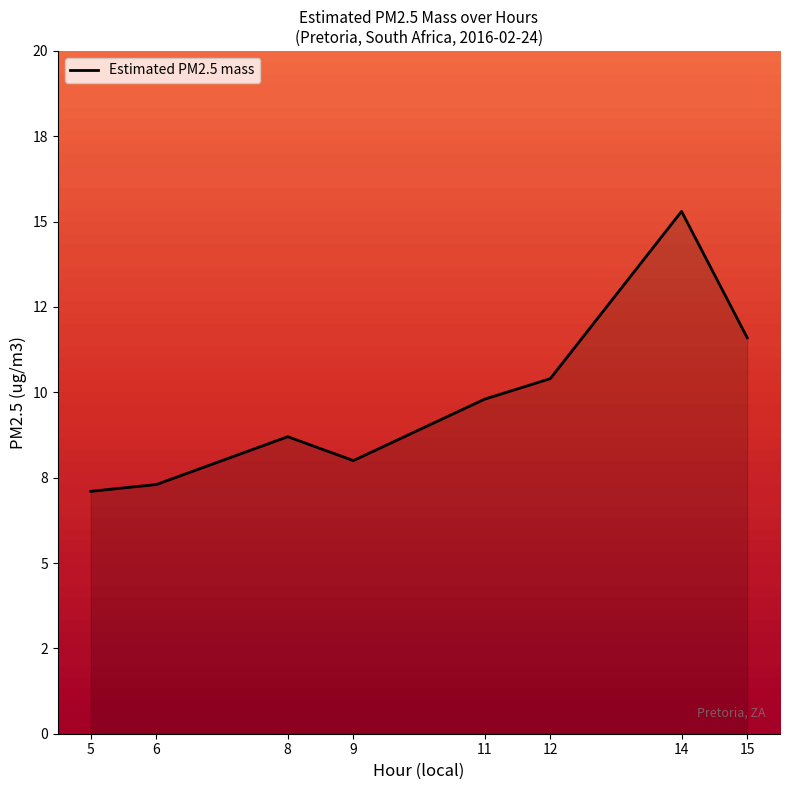

How many points are lower than both their immediate neighbors (excluding endpoints)?

1